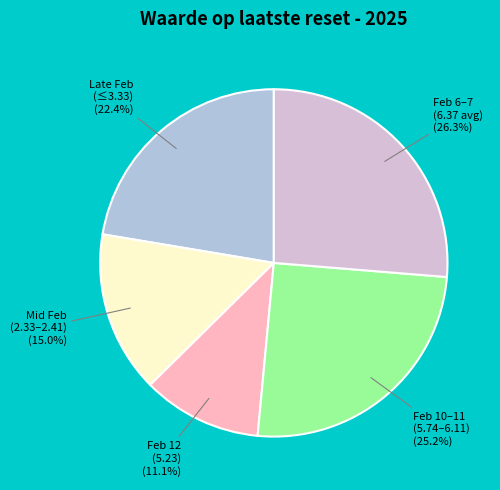

To the nearest percent, what is the average slice percentage?

20%